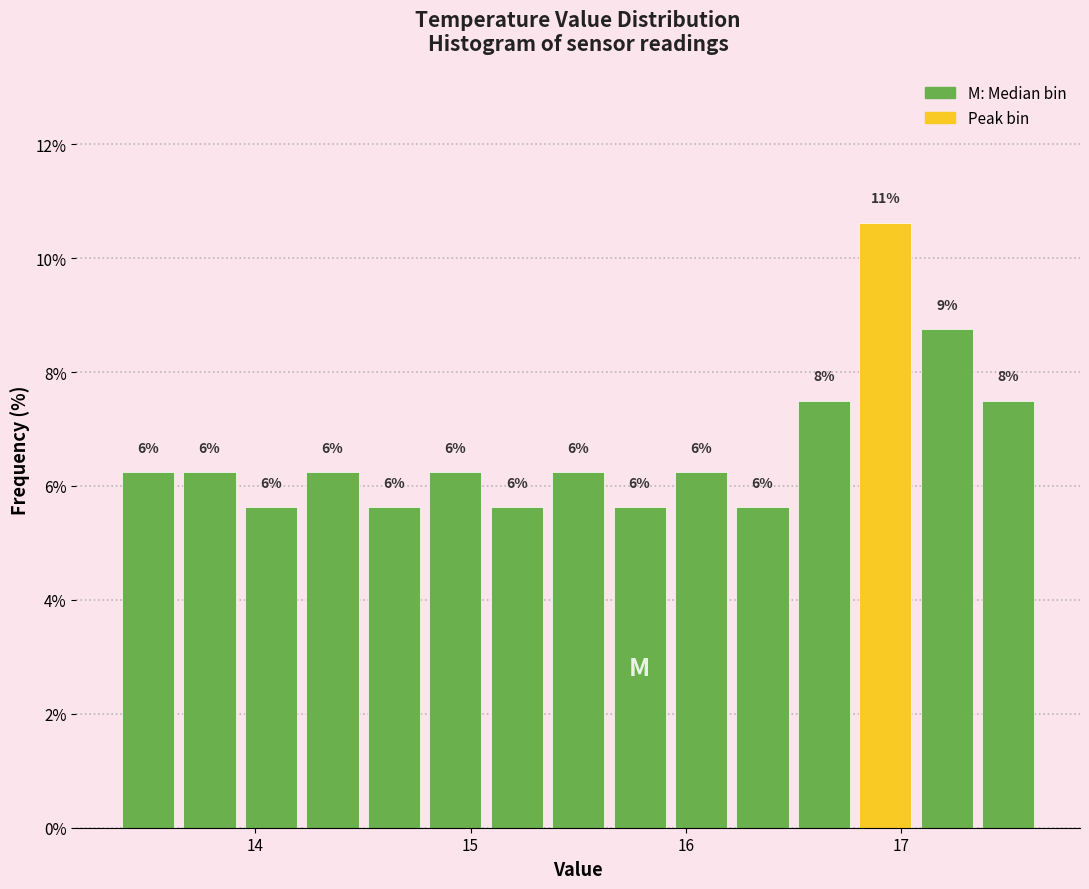

Read against the x-axis, roughly where is the centre of the tallest bar?

16.9